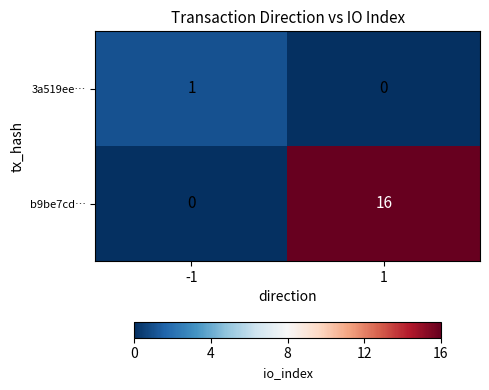

At which category is the sum across all series the highest?

1